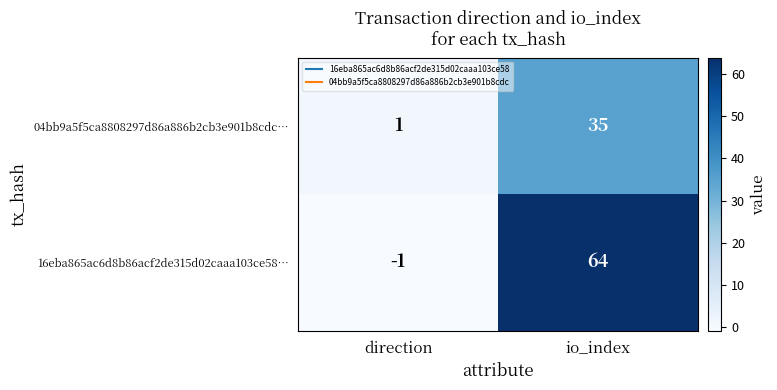

Rank the series by their maximum value, from lowest to highest.

04bb9a5f5ca8808297d86a886b2cb3e901b8cdc…, 16eba865ac6d8b86acf2de315d02caaa103ce58…